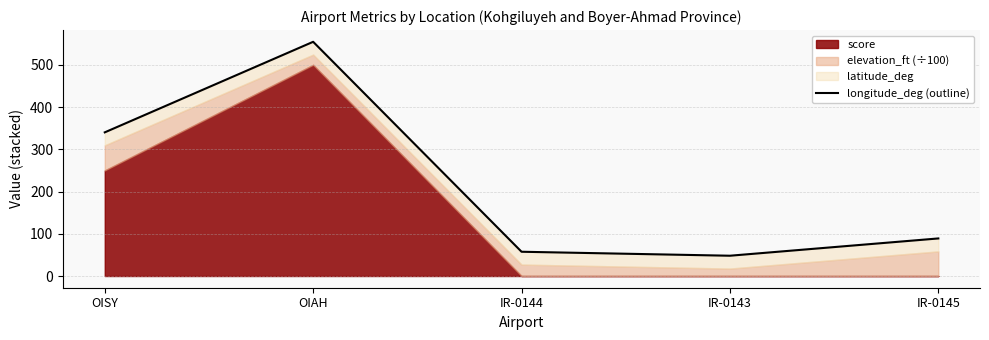

The value at OIAH is 326.1. True or false?

False